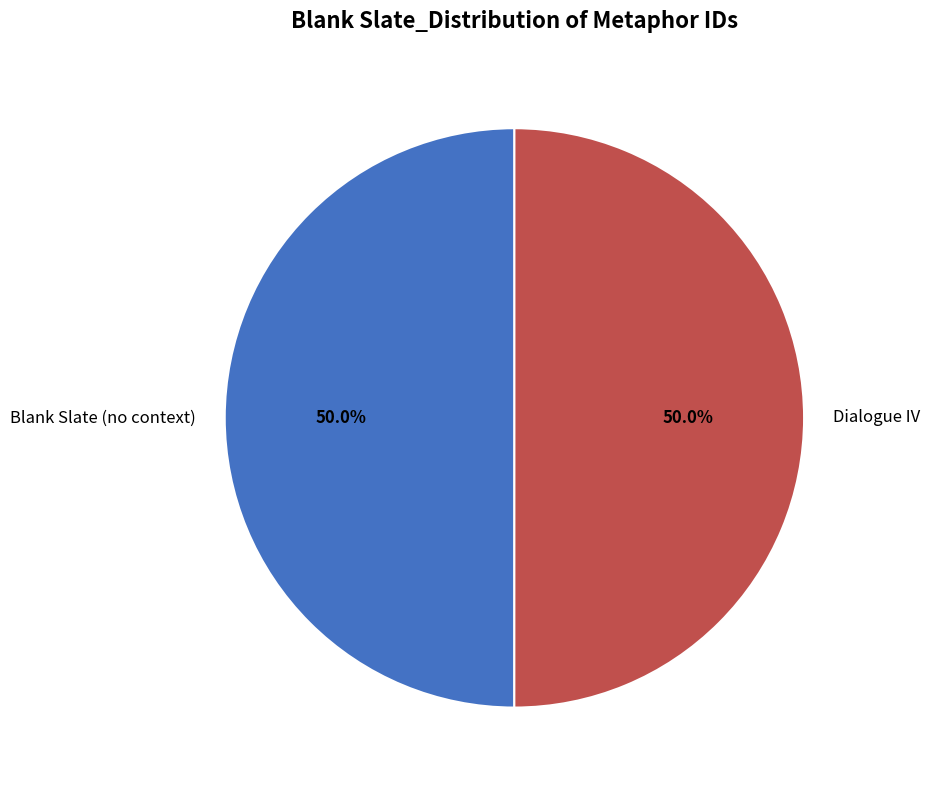

How many segments does this pie chart have?

2